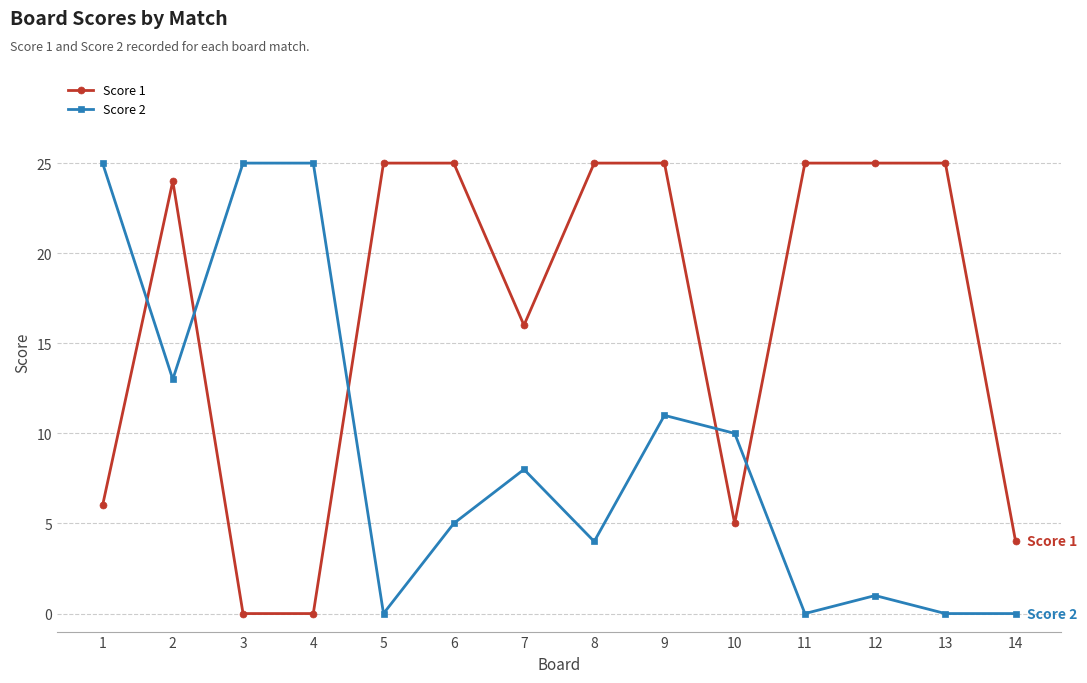

What is the value of the Score 2 point at the 1st from the left?

25